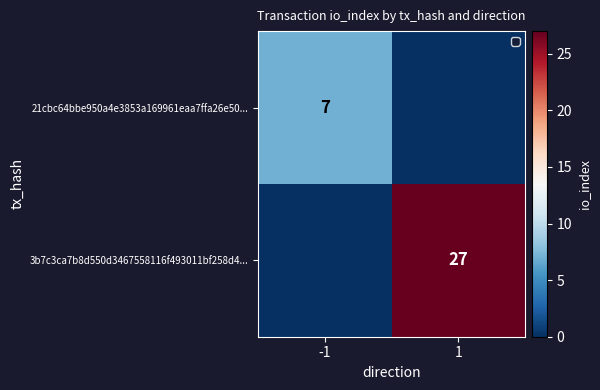

Which label corresponds to the smallest value in the chart?

1